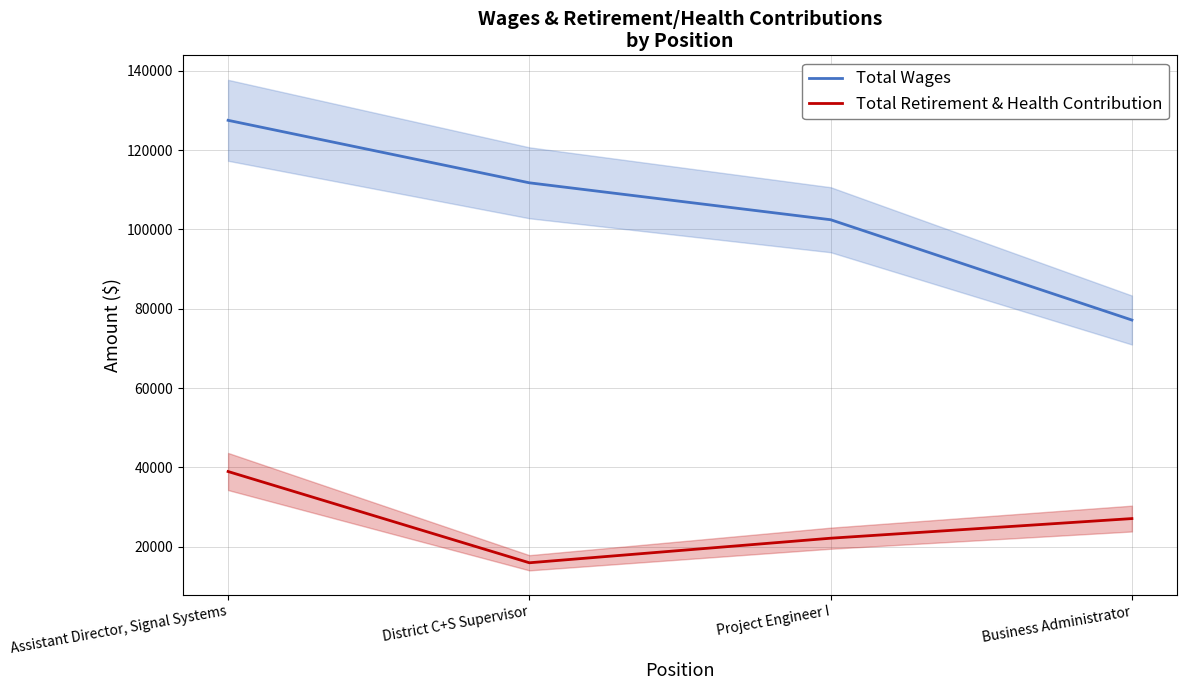

Which category has the lowest value in the Total Wages series?

Business Administrator